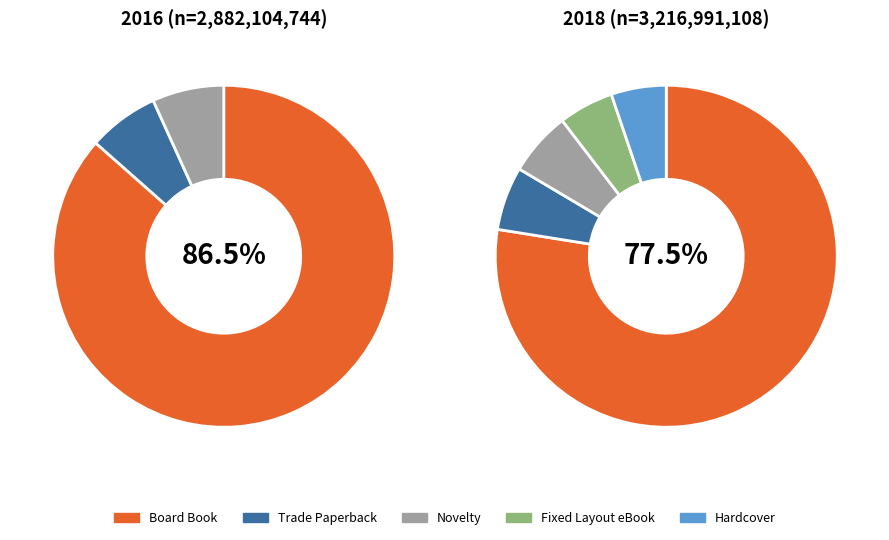

The Hardcover slice represents 5% of the pie. True or false?

True